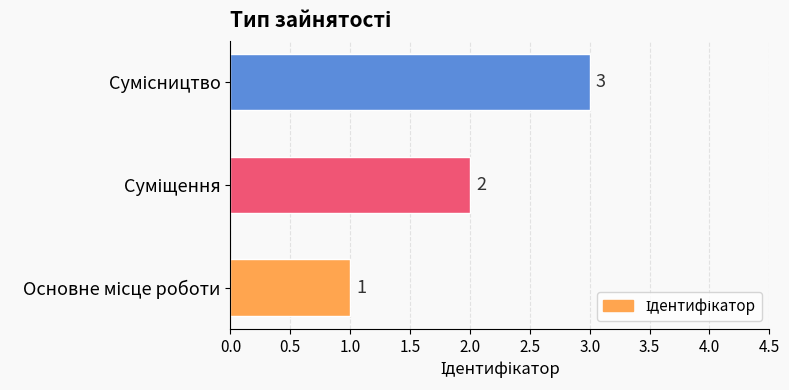

What is the sum of all values?

6